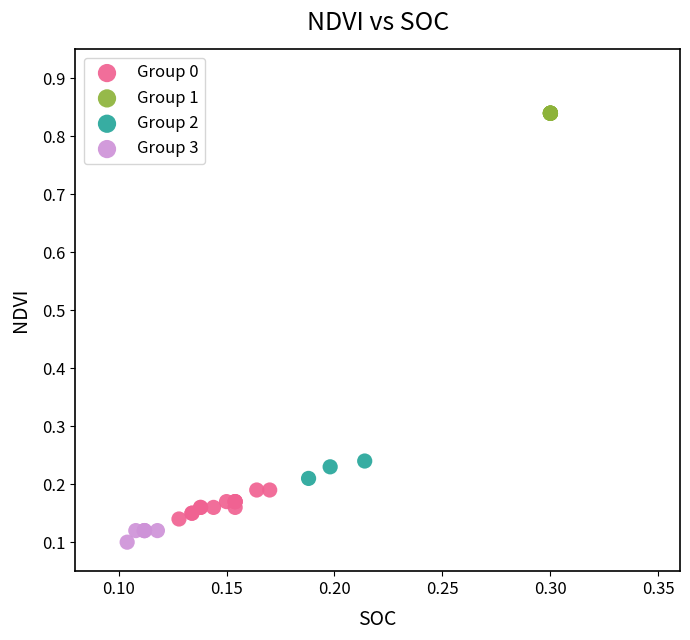

Which series contains the lowest Y value?

Group 3